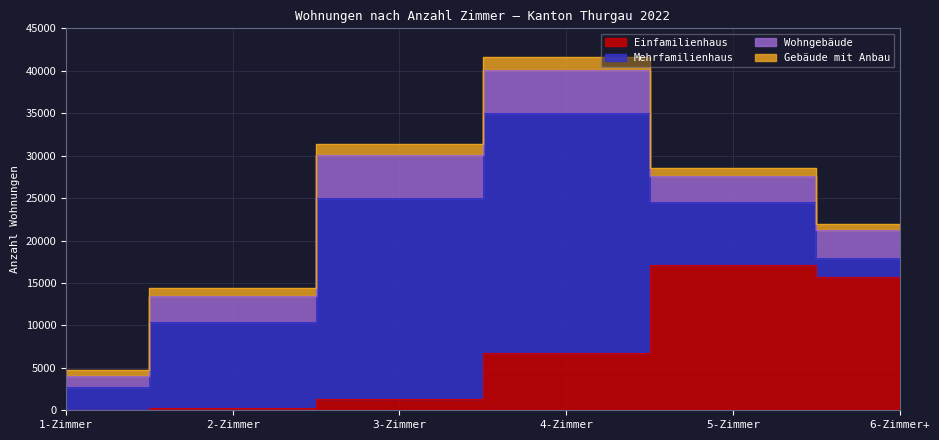

True or false: Mehrfamilienhaus and Gebäude mit Anbau intersect in this chart.

False